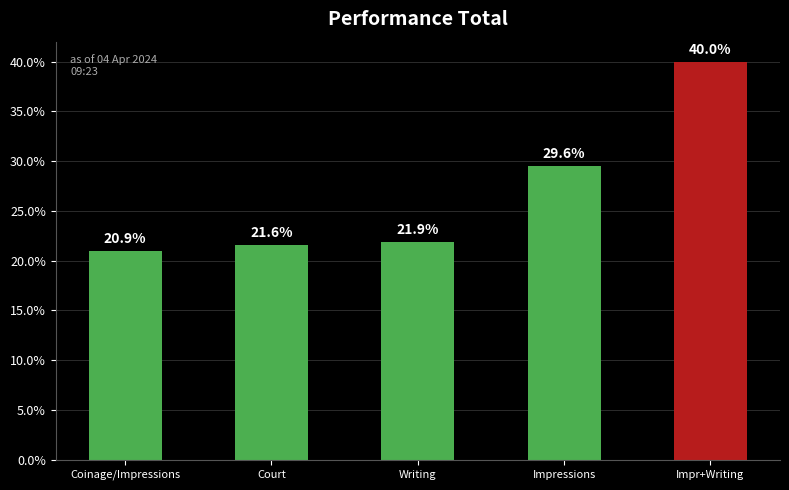

What is the approximate value at Impr+Writing?

40.0